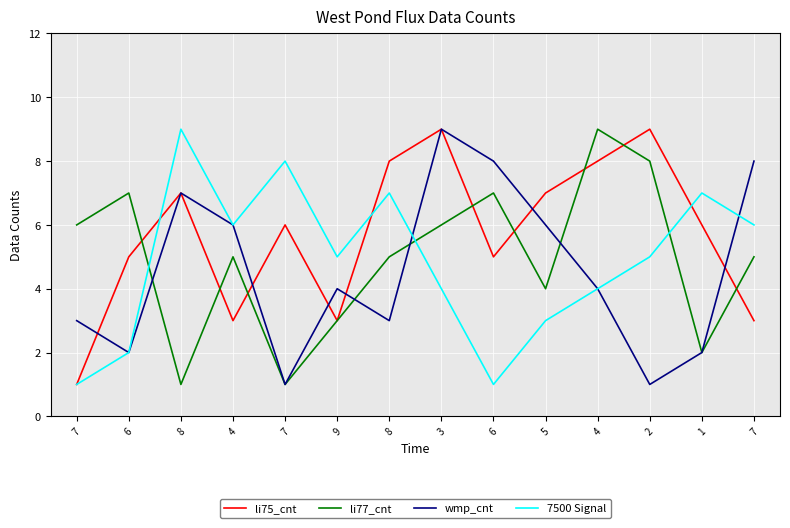

Reading left to right, list all the values displayed in this chart.

li75_cnt: 1	5	7	3	6	3	8	9	5	7	8	9	6	3
li77_cnt: 6	7	1	5	1	3	5	6	7	4	9	8	2	5
wmp_cnt: 3	2	7	6	1	4	3	9	8	6	4	1	2	8
7500 Signal: 1	2	9	6	8	5	7	4	1	3	4	5	7	6